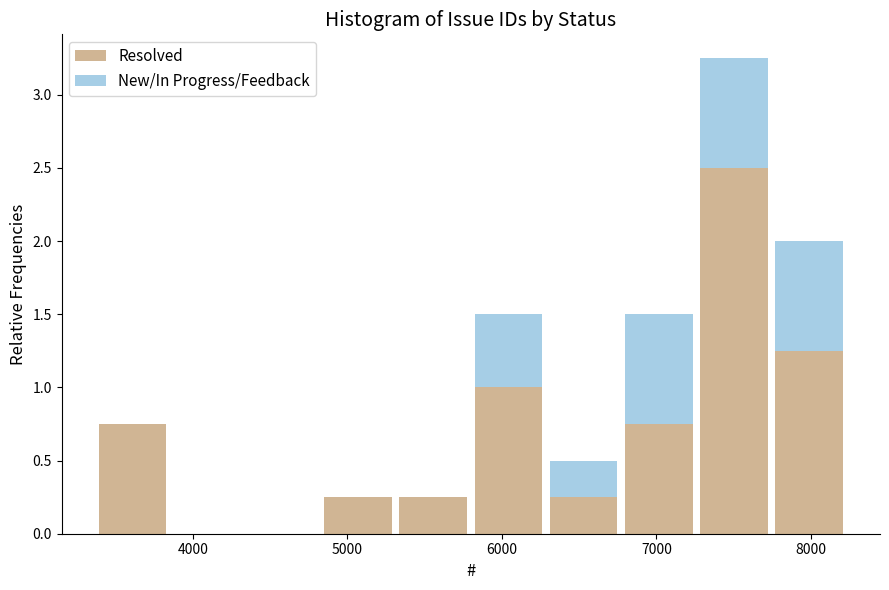

What is the total height of the stacked bar covering 5800 to 6300 on the x-axis? Neither the bar edges nor the heights are printed on the chart, so give them approximately, as read against the axes.

1.50